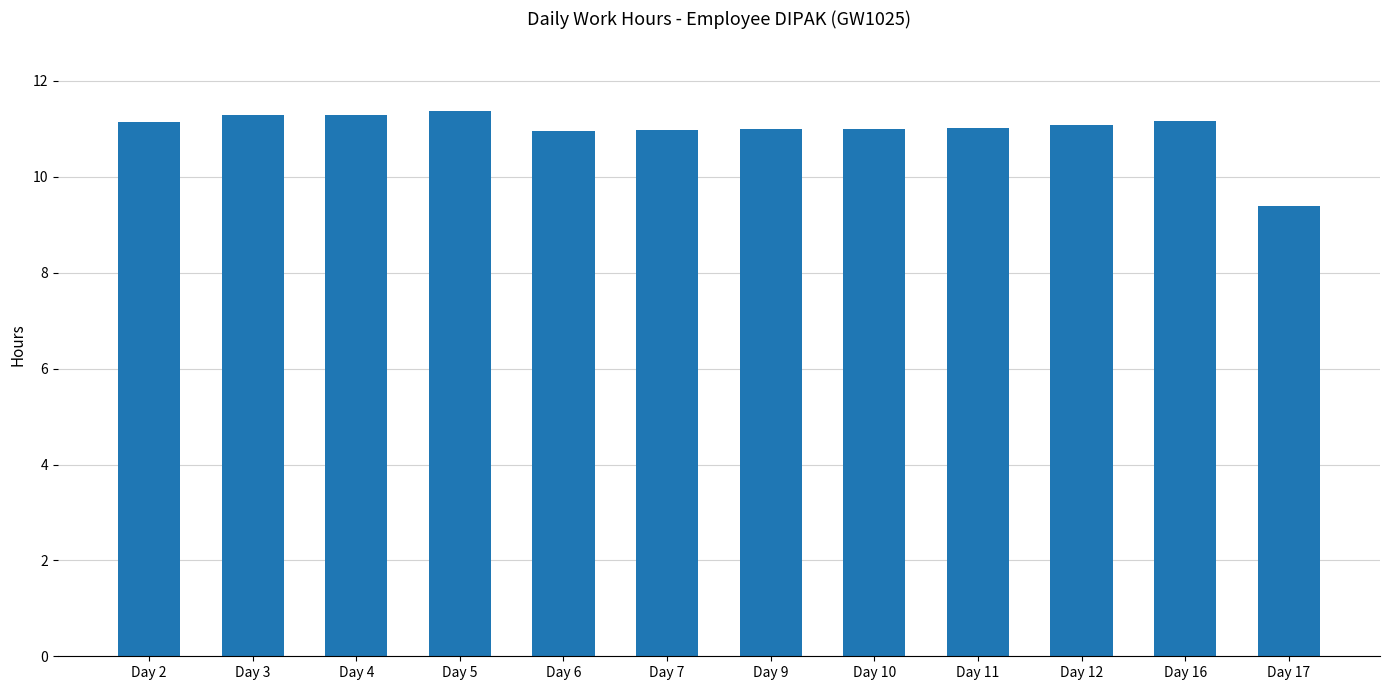

What is the smallest value displayed?

9.4